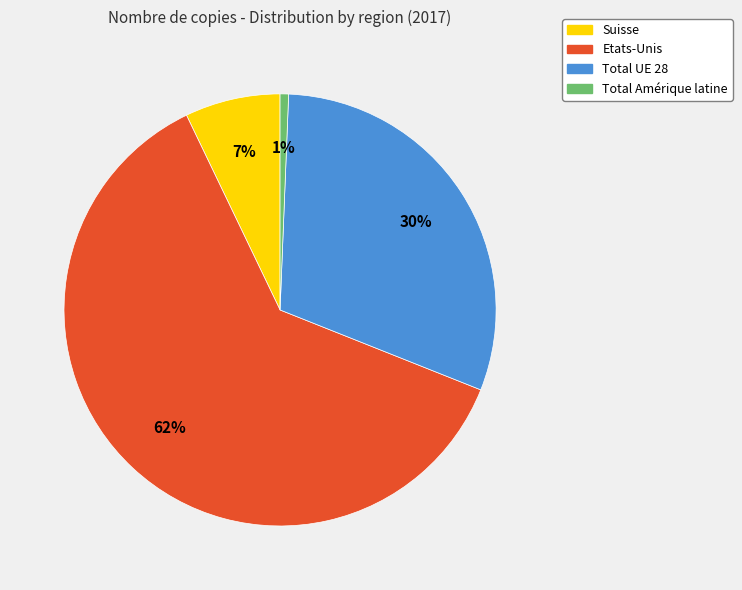

Is there a majority slice in this chart?

Yes